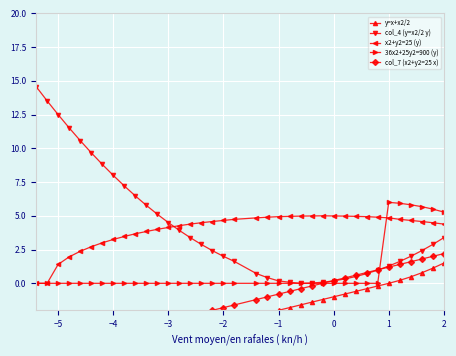

What is the difference between the second highest and second lowest values in the x2+y2=25 (y) series?

5.0